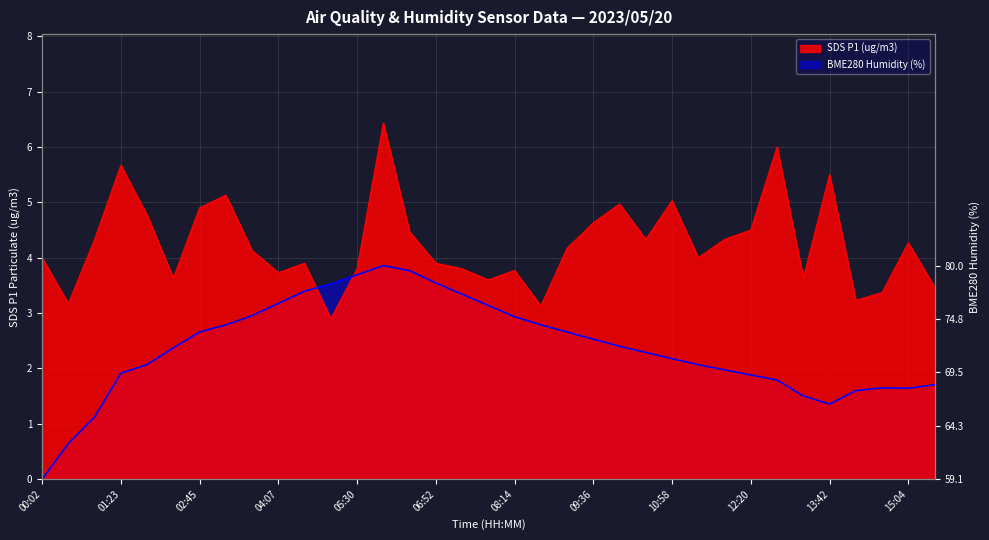

What is the maximum value shown in the chart?

6.4